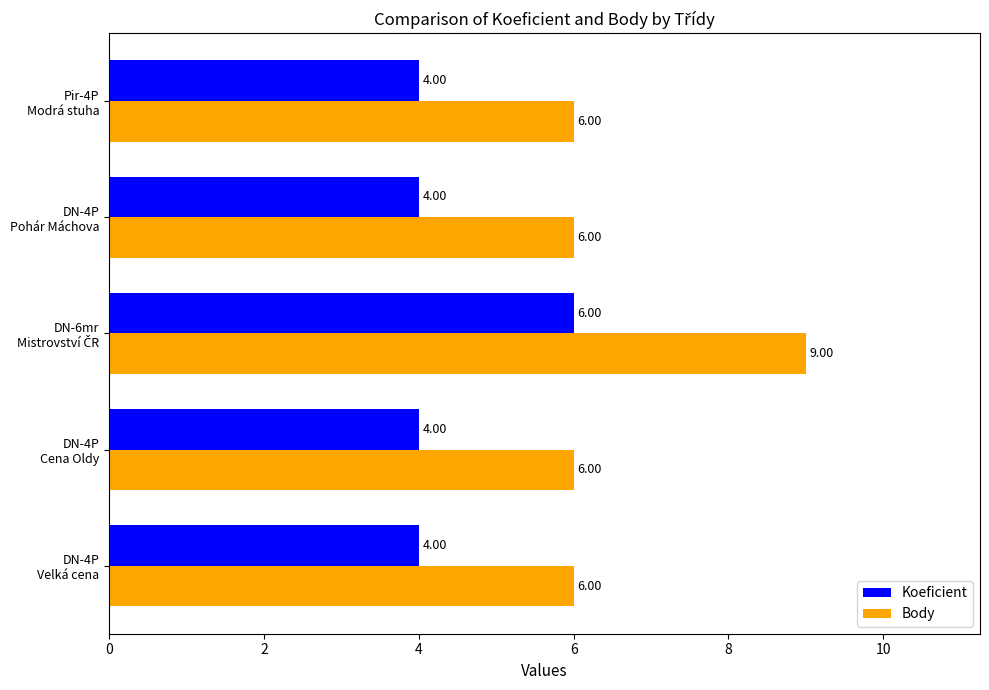

Which series has the largest total across all categories?

Body